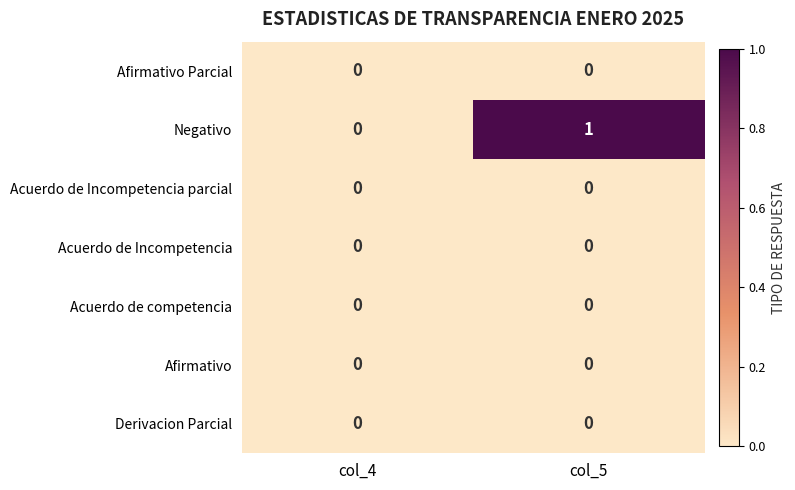

What is the maximum value shown in the chart?

1